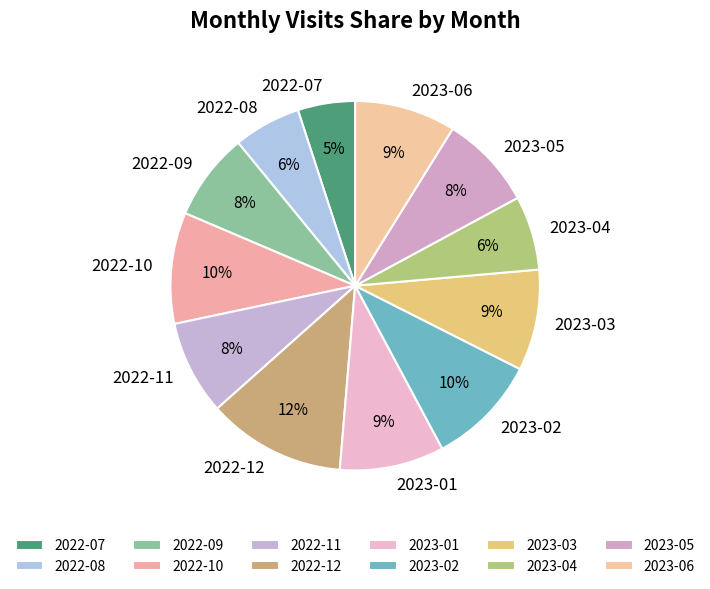

What is the smallest slice in the pie chart?

2022-07